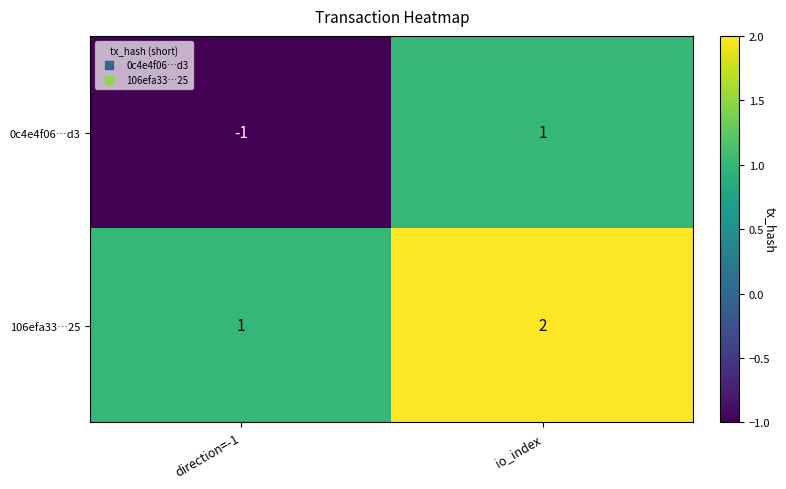

Reading right to left, list all the values displayed in this chart.

0c4e4f06…d3: 1	-1
106efa33…25: 2	1